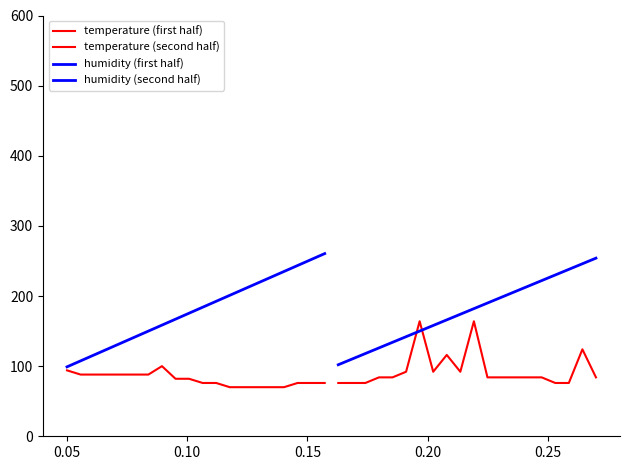

Reading left to right, what are all the values shown in this chart?

temperature (first half): 94.0	88.0	88.0	88.0	88.0	88.0	88.0	100.0	82.0	82.0	76.0	76.0	70.0	70.0	70.0	70.0	70.0	76.0	76.0	76.0
temperature (second half): 76.0	76.0	76.0	84.0	84.0	92.0	164.0	92.0	116.0	92.0	164.0	84.0	84.0	84.0	84.0	84.0	76.0	76.0	124.0	84.0
humidity (first half): 99.0	107.5	116.0	124.5	133.0	141.5	150.0	158.5	167.0	175.5	184.0	192.5	201.0	209.5	218.0	226.5	235.0	243.5	252.0	260.5
humidity (second half): 102.0	110.0	118.0	126.0	134.0	142.0	150.0	158.0	166.0	174.0	182.0	190.0	198.0	206.0	214.0	222.0	230.0	238.0	246.0	254.0